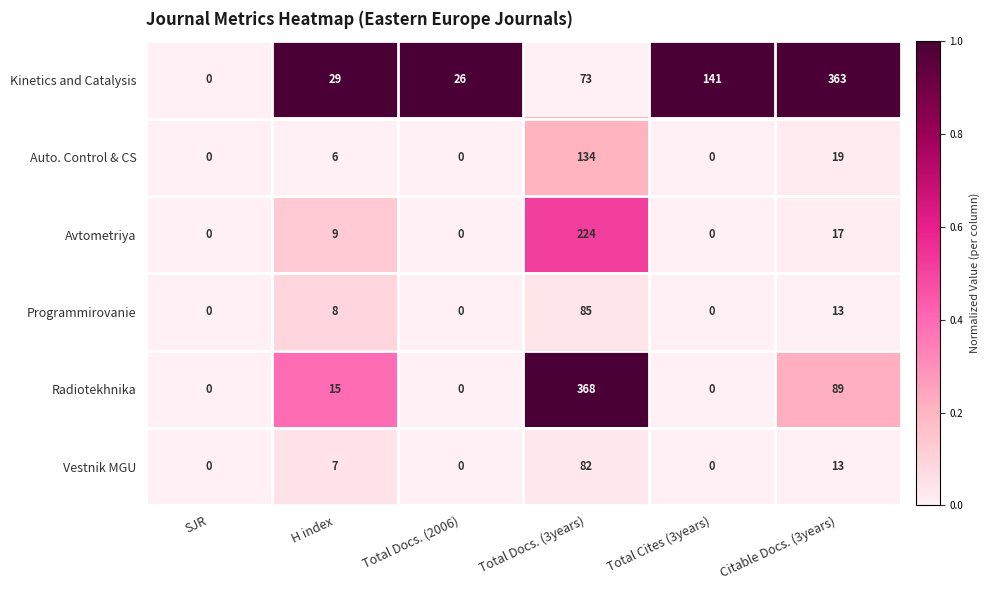

Is it true that Vestnik MGU equals 0 at Total Docs. (2006)?

True